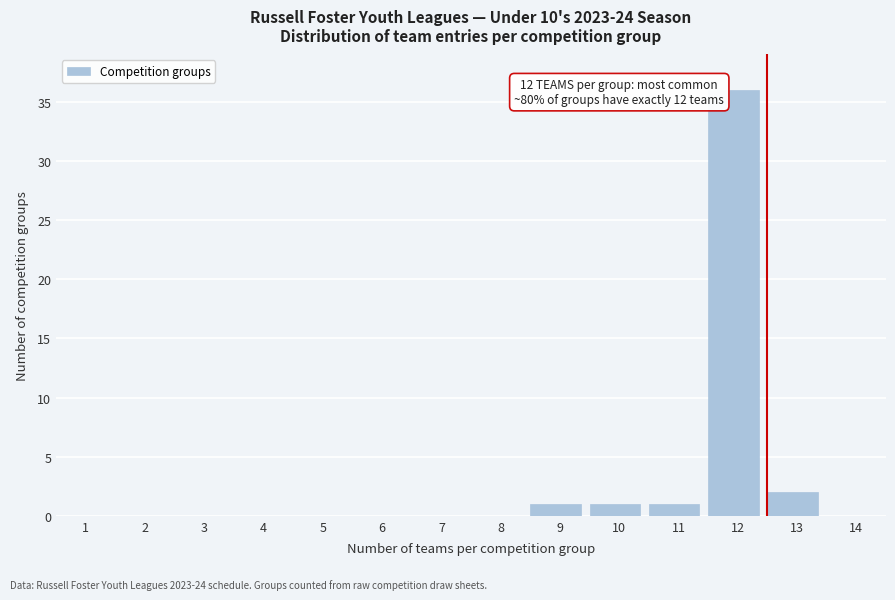

Reading right to left, what are all the values shown in this chart?

14=0	13=2	12=36	11=1	10=1	9=1	8=0	7=0	6=0	5=0	4=0	3=0	2=0	1=0